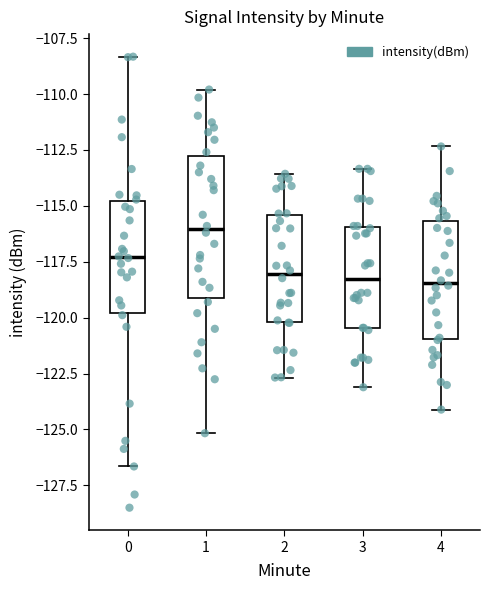

Which box is the tallest, from its lower edge to its upper edge?

1